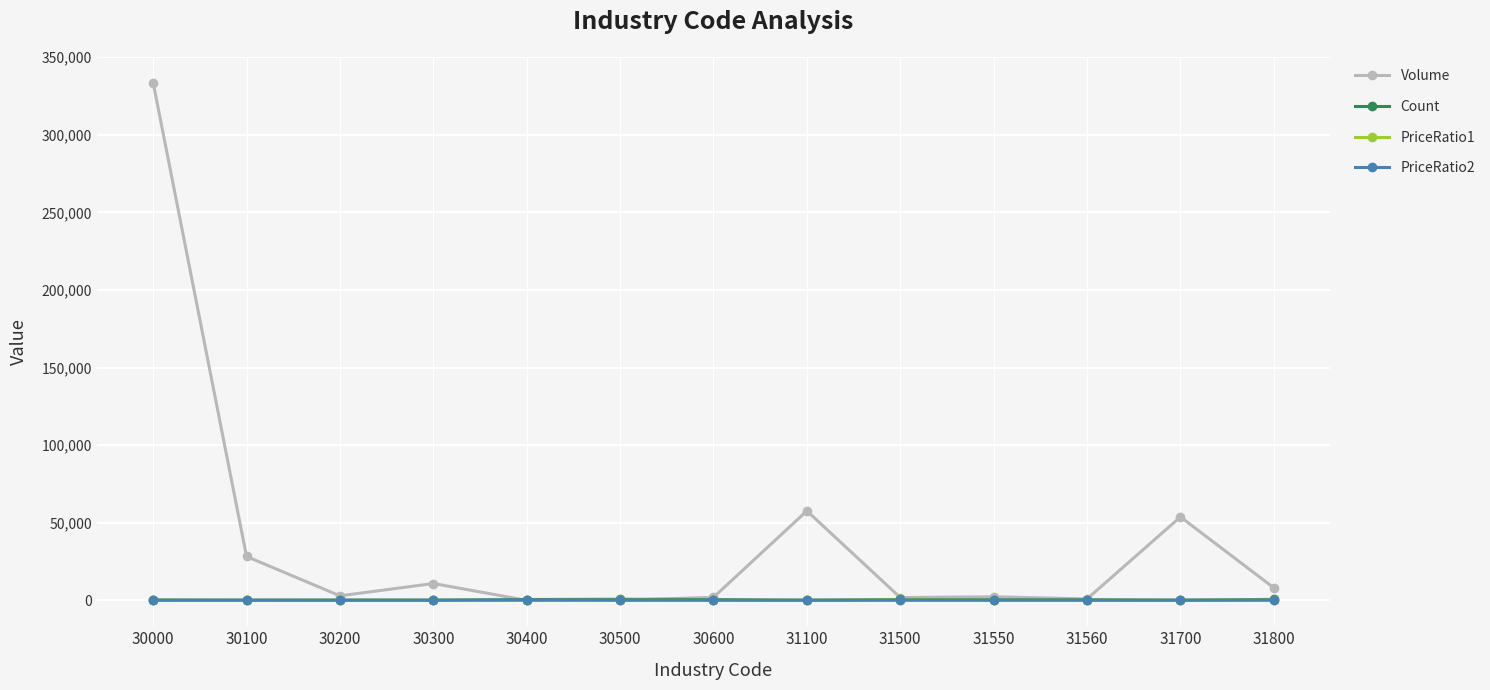

Is this an area chart (filled region under the line)?

No